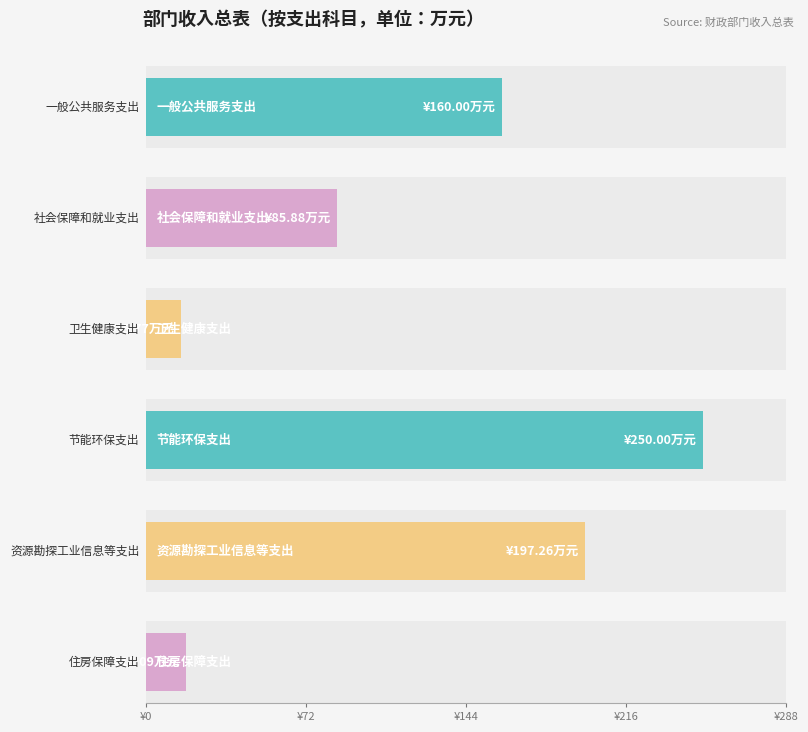

What is the value of the 总计 bar at the 6th from the left?

18.1